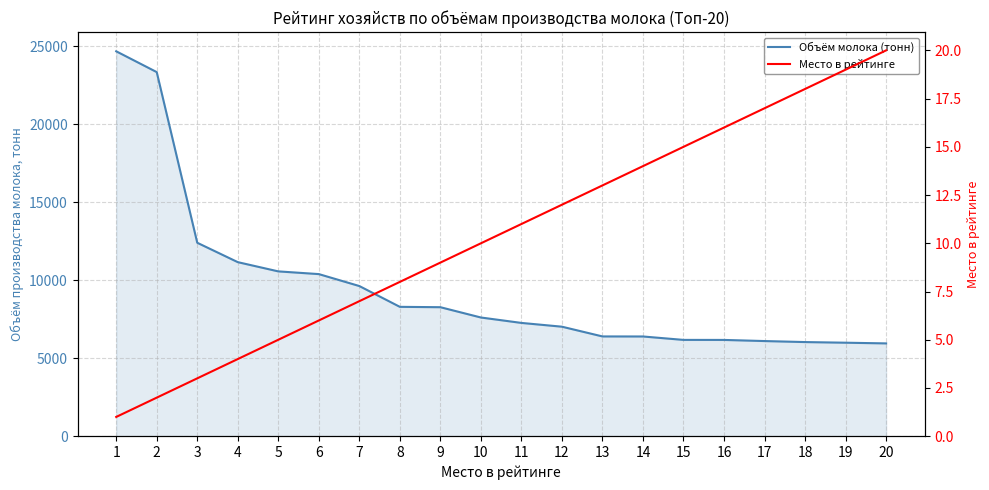

What is the total value across all series at 10?

7617